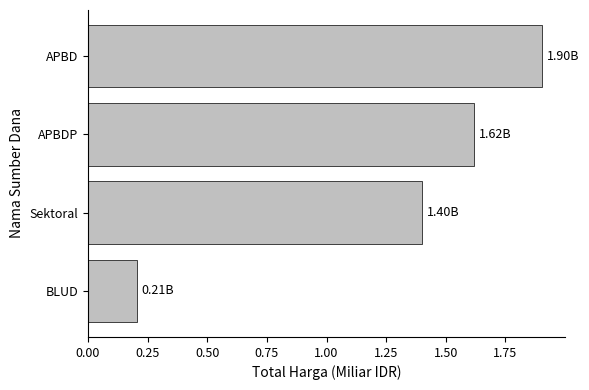

Rank the categories by value from highest to lowest.

APBD, APBDP, Sektoral, BLUD